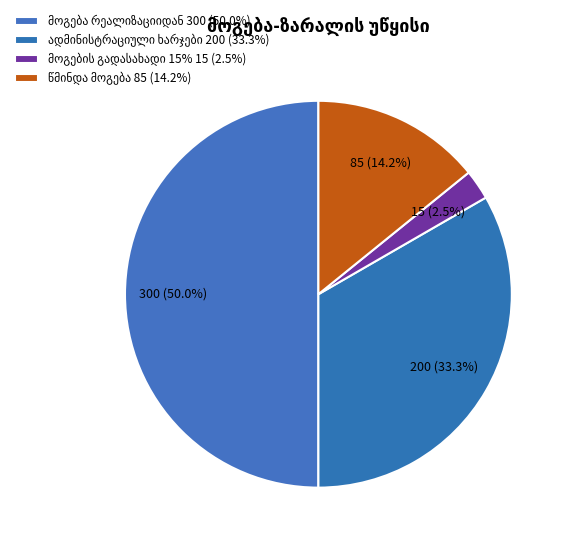

How many slices are in this pie chart?

4